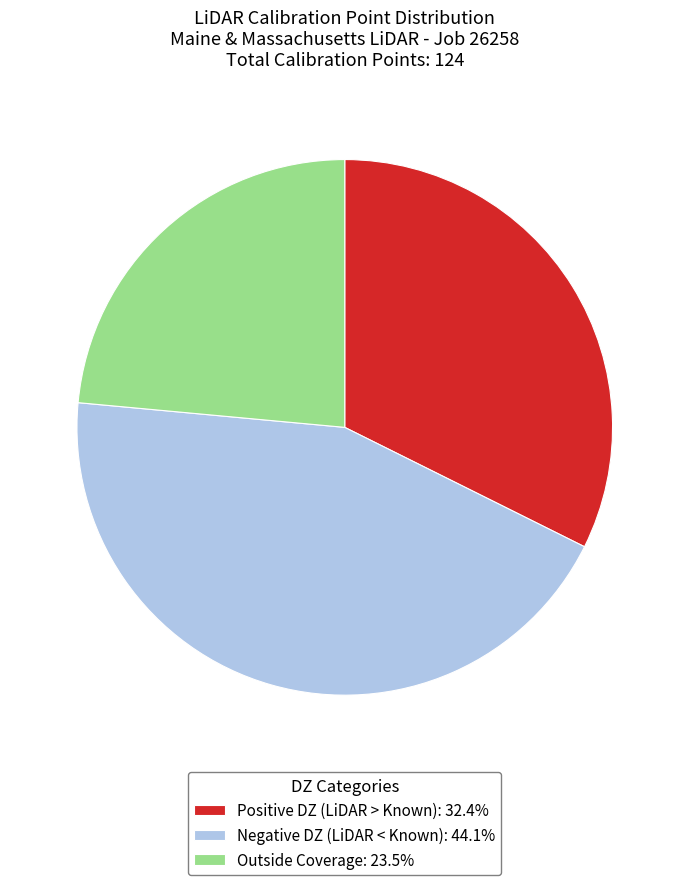

Is Outside Coverage: 23.5% the majority of the pie?

No